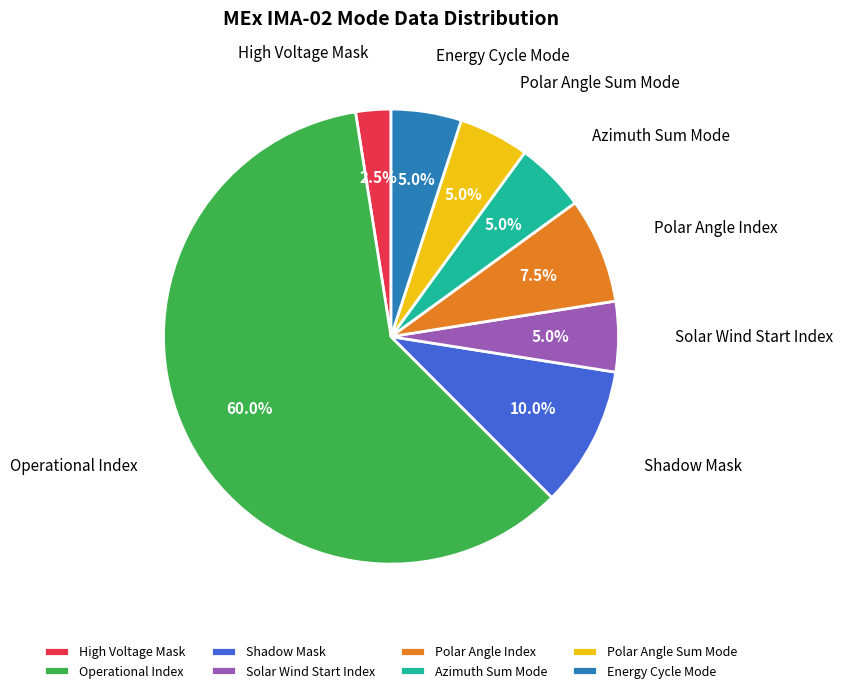

Does Operational Index account for over 50% of the chart?

Yes